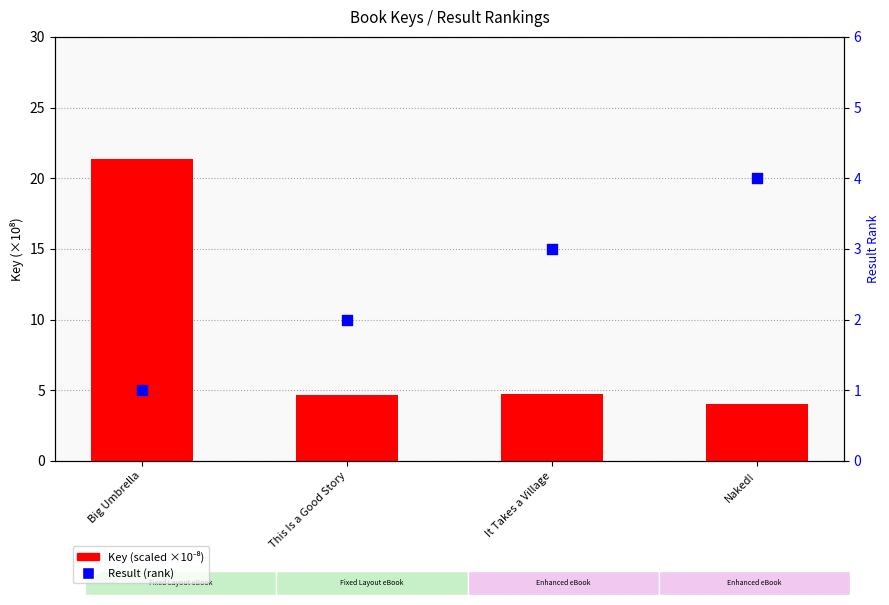

At how many categories does at least one series exceed 11?

1